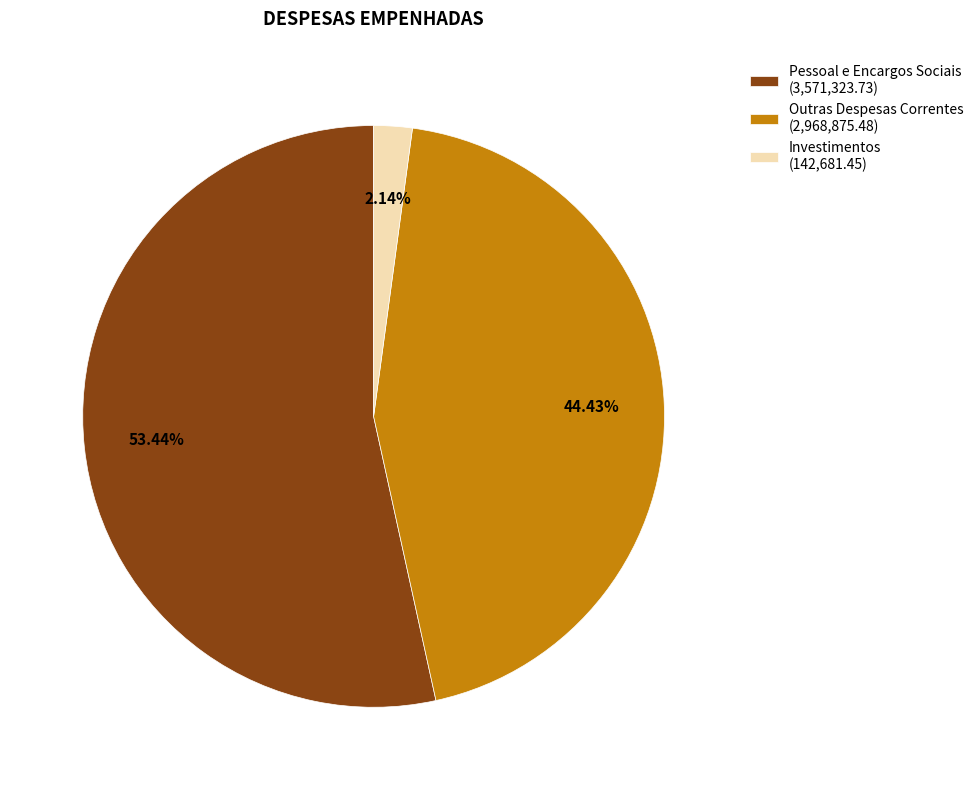

How many segments does this pie chart have?

3